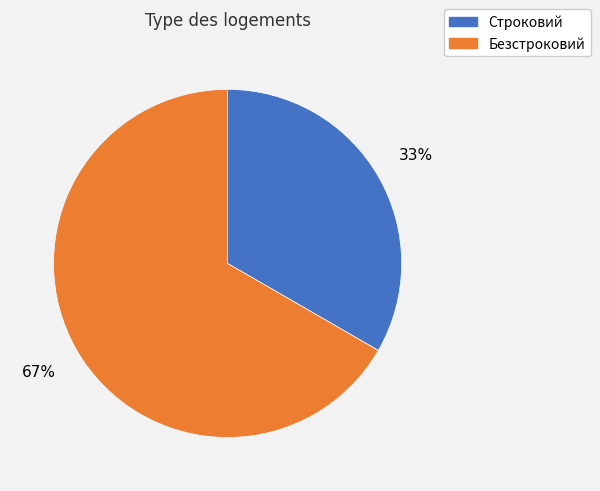

Which has a higher value, Безстроковий or Строковий?

Безстроковий